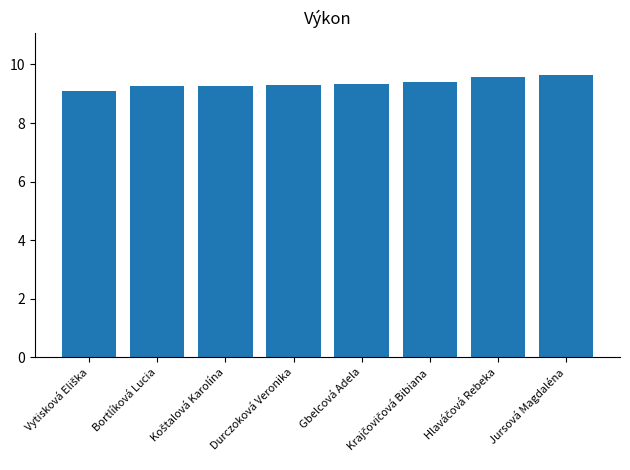

The value at Durczoková Veronika is 12.6. True or false?

False